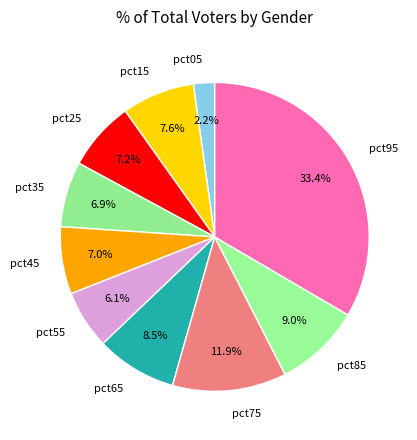

What is the smallest slice in the pie chart?

pct05